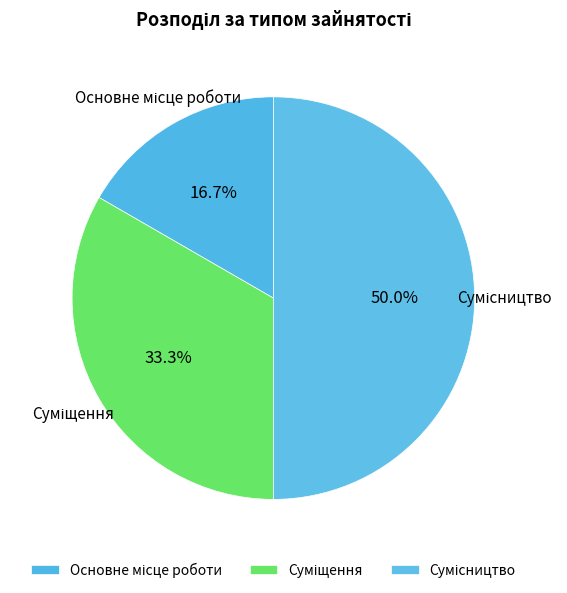

How many slices are in this pie chart?

3